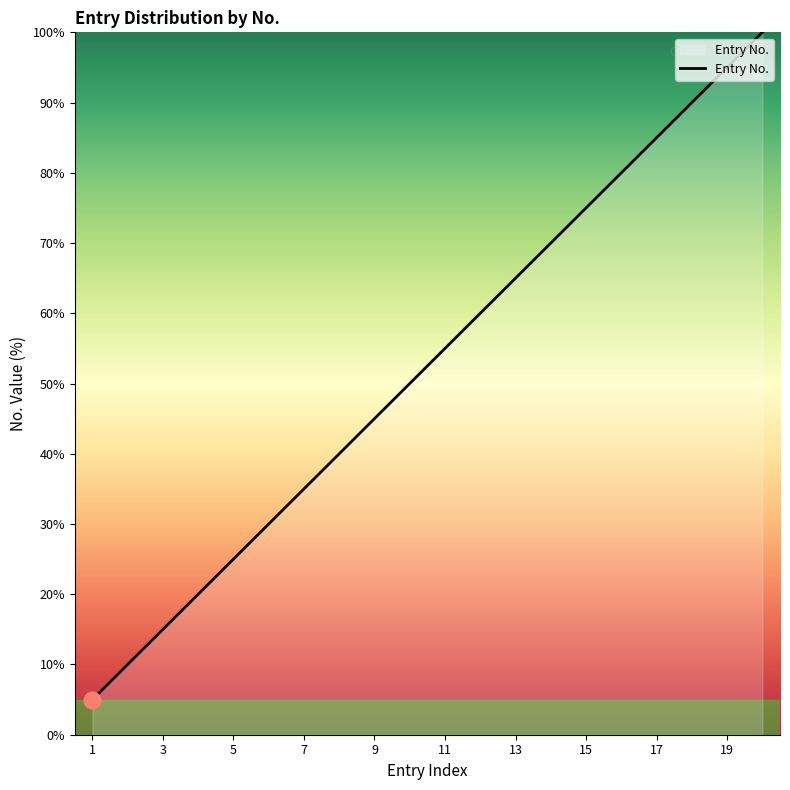

What is the maximum value shown in the chart?

100.0